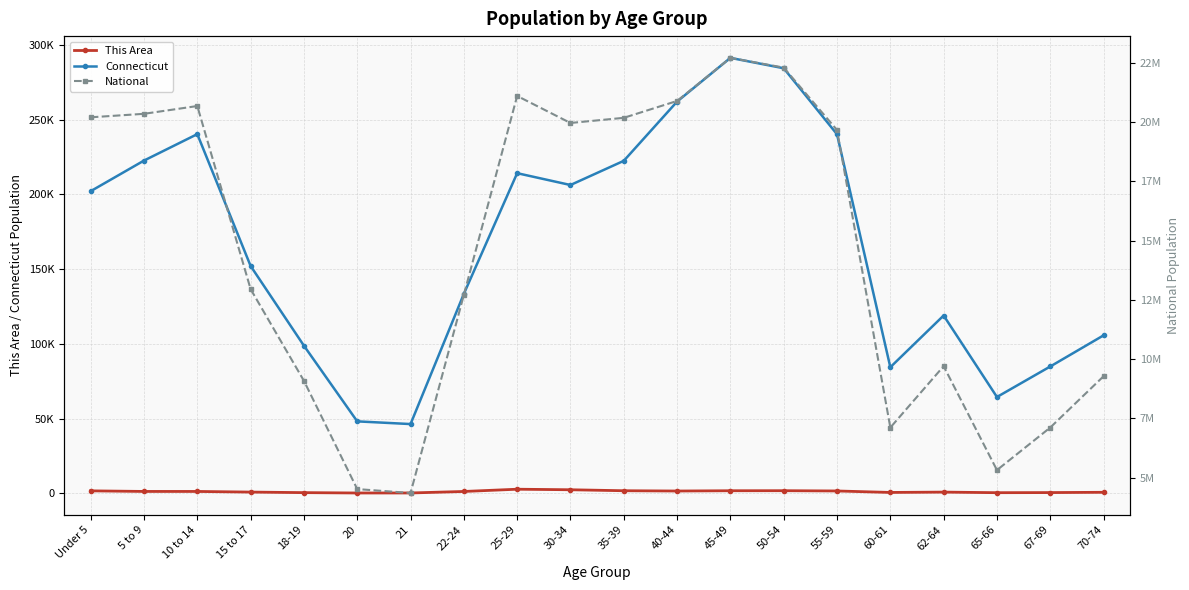

What is the label of the 8th point from the right?

45-49